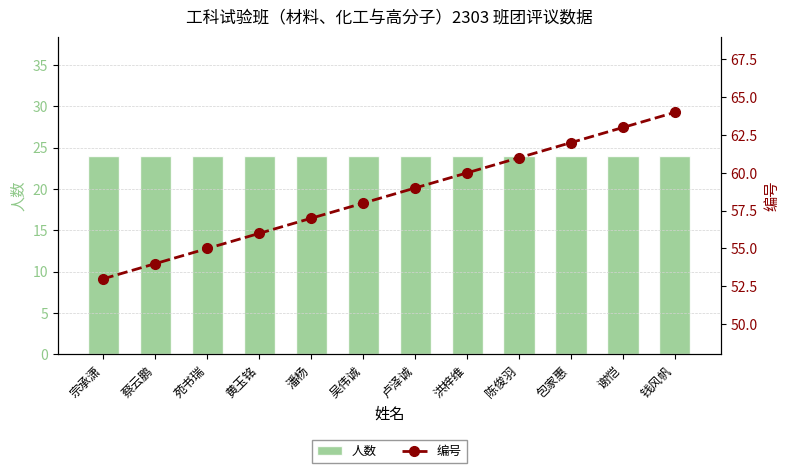

Where does the 编号 series first go above 59?

洪梓维